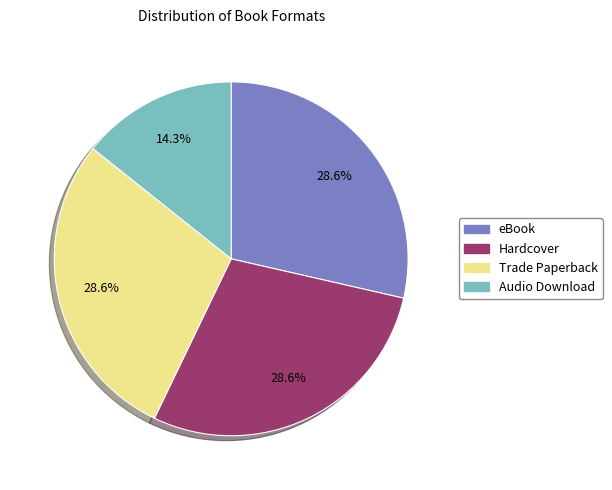

Is there a majority slice in this chart?

No